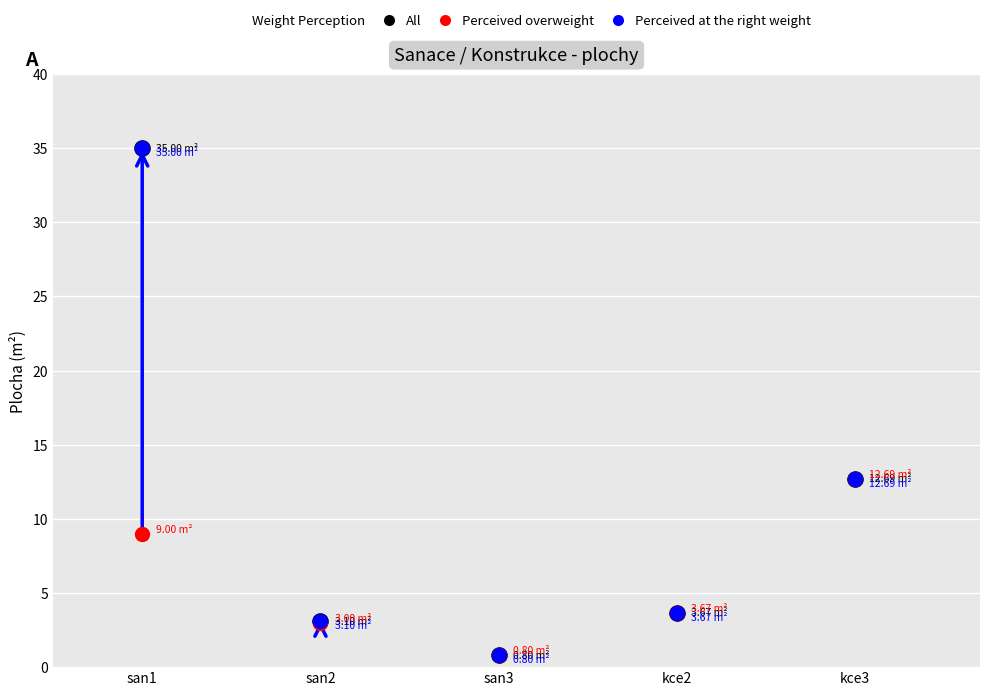

At which category is the sum across all series the highest?

san1